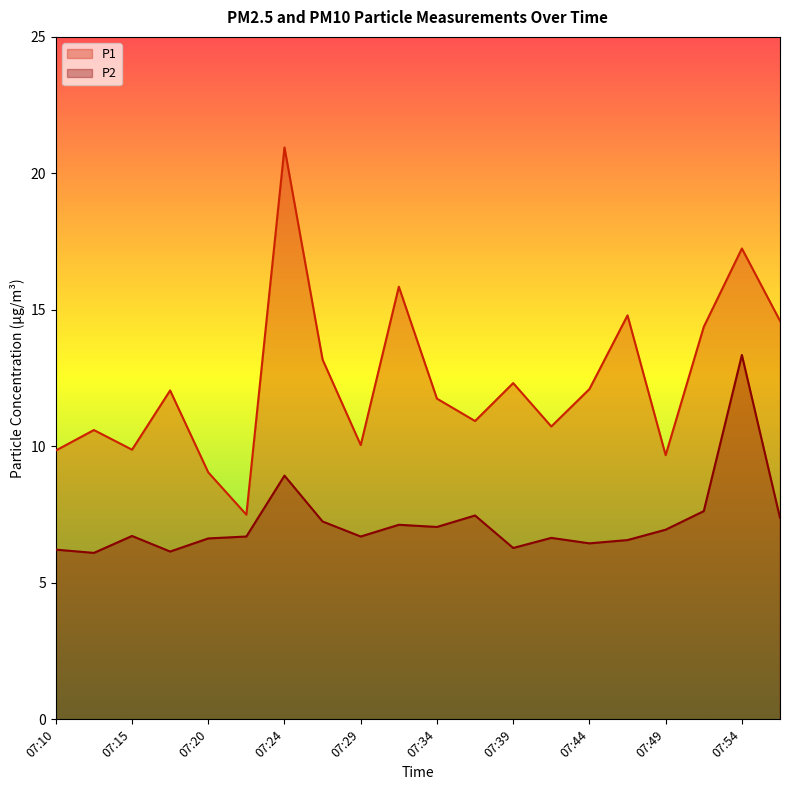

What is the average value of the P1 series?

12.4